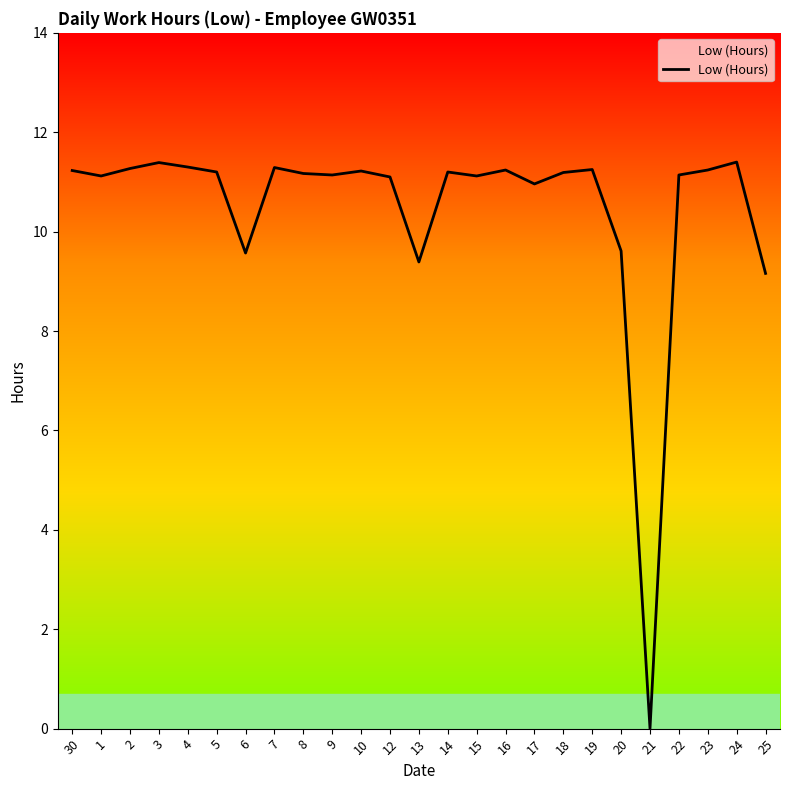

The value at 3 is 11.4. True or false?

True